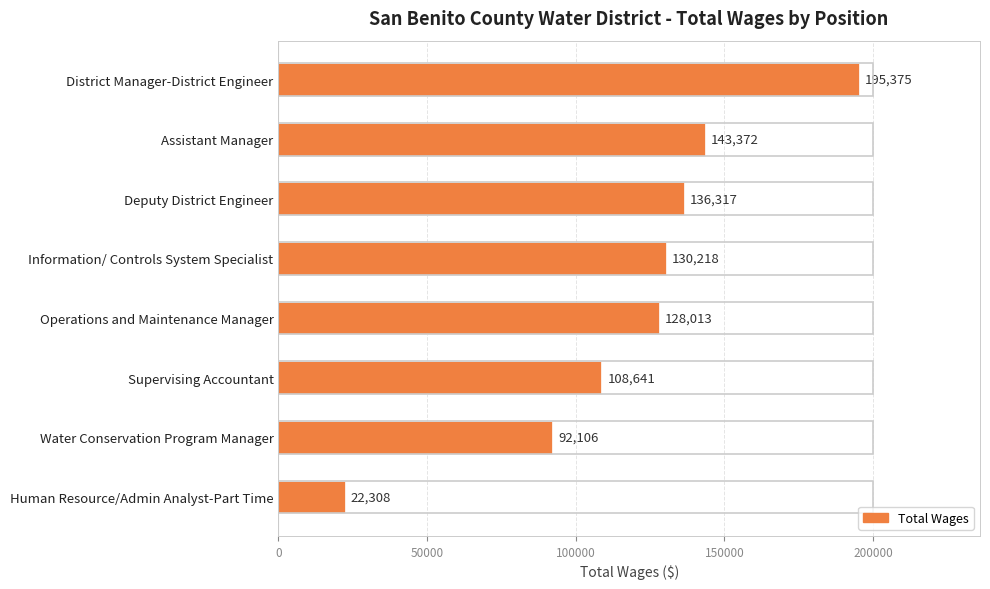

What position from the top is Human Resource/Admin Analyst-Part Time?

8